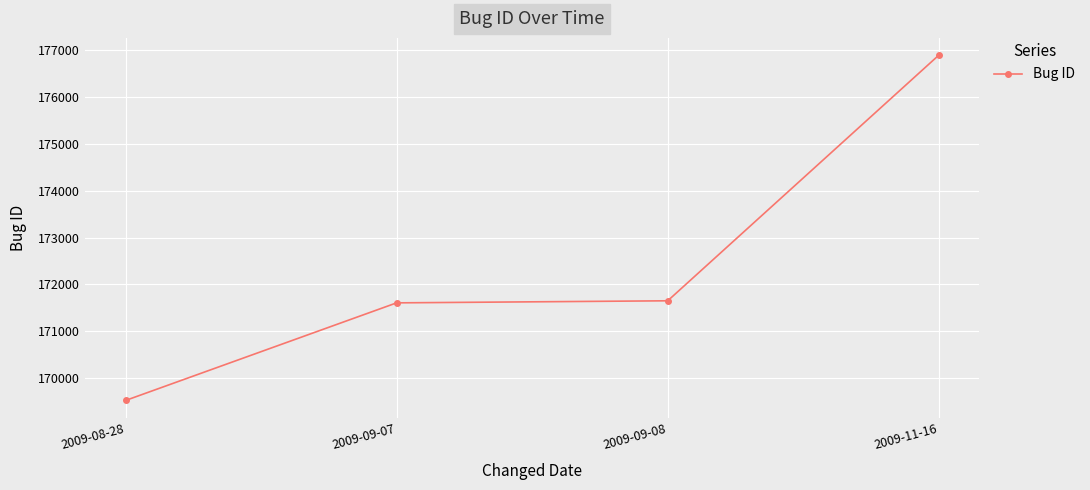

What value does the data have at 2009-11-16?

176890